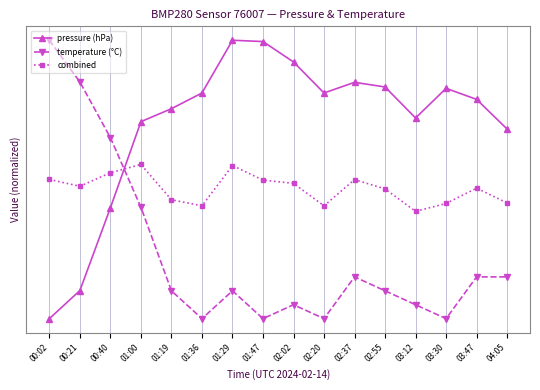

In combined, how many points are lower than both neighbors (excluding endpoints)?

4